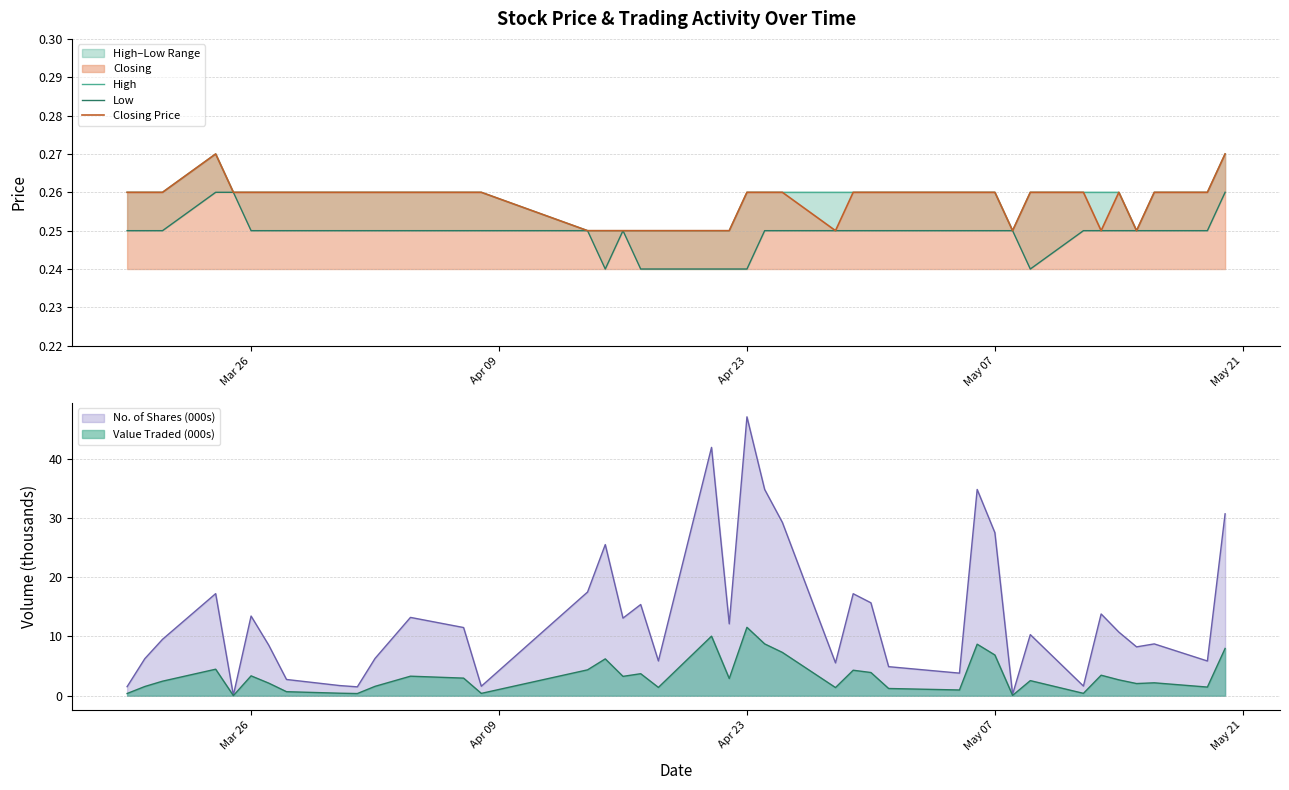

The value of Value Traded (000s) at Apr 23 is 17.2. True or false?

False